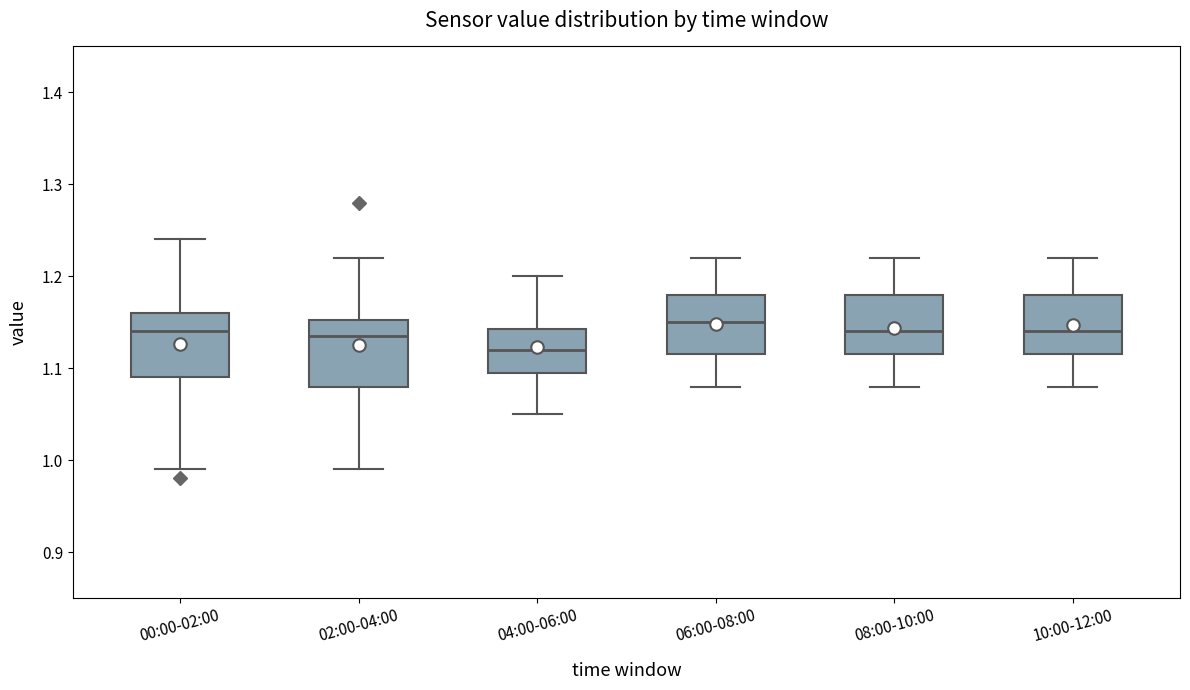

Reading left to right, read every box against the y-axis: the position of its median line, the range the box covers, and the ends of its whiskers. The values are not printed on the chart, so give them approximately, as read against the axis.

00:00-02:00: median 1.14, box 1.09 to 1.16, whiskers 0.99 to 1.24
02:00-04:00: median 1.14, box 1.08 to 1.15, whiskers 0.99 to 1.22
04:00-06:00: median 1.12, box 1.10 to 1.14, whiskers 1.05 to 1.20
06:00-08:00: median 1.15, box 1.12 to 1.18, whiskers 1.08 to 1.22
08:00-10:00: median 1.14, box 1.12 to 1.18, whiskers 1.08 to 1.22
10:00-12:00: median 1.14, box 1.12 to 1.18, whiskers 1.08 to 1.22